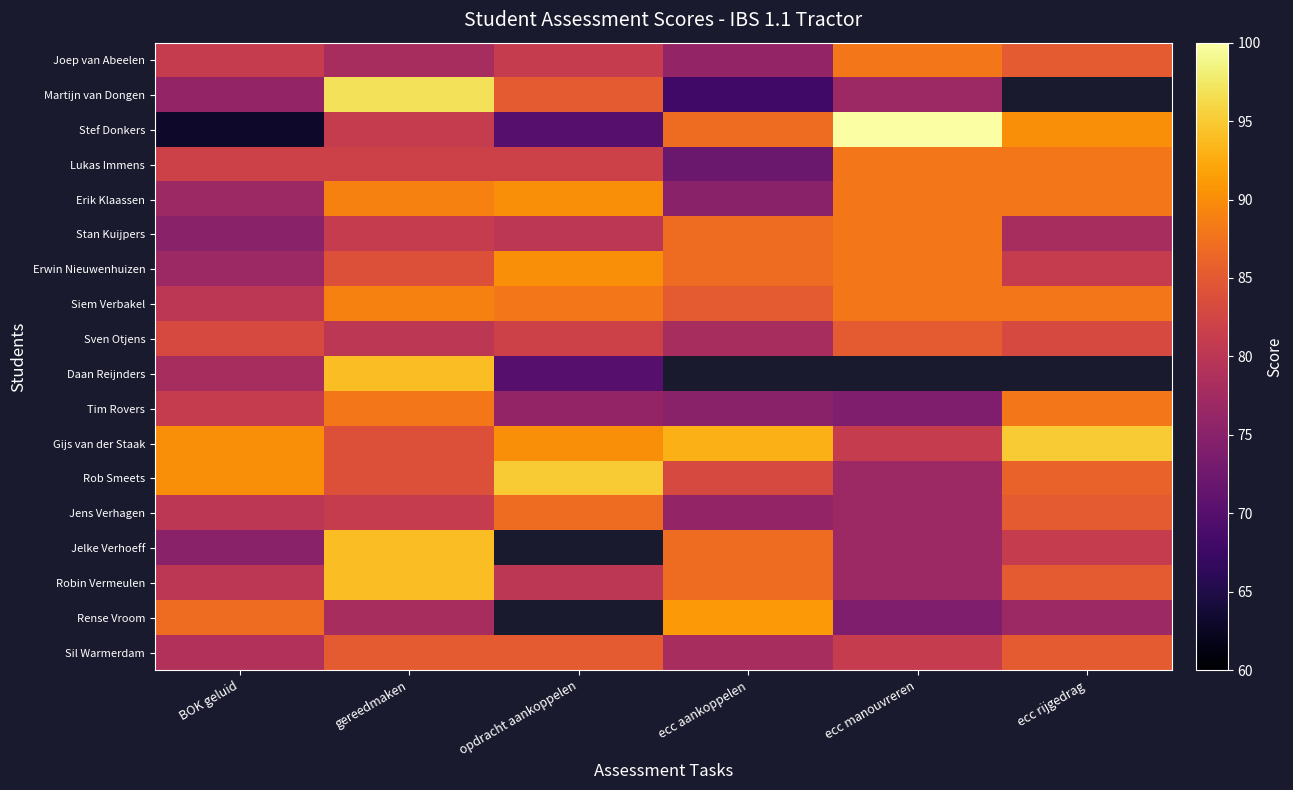

What is the difference between the Jelke Verhoeff values at gereedmaken and ecc aankoppelen?

7.0